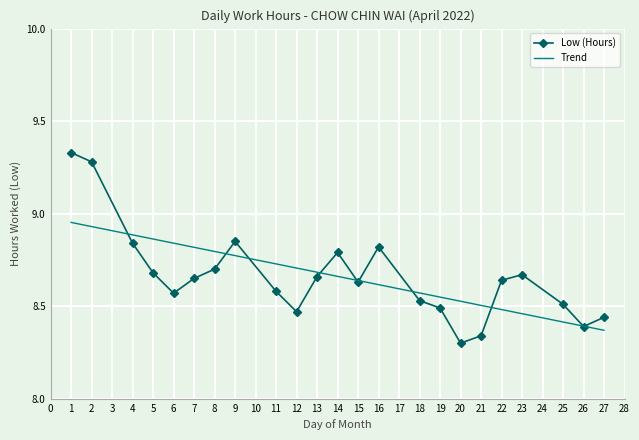

What is the value of the 5th point from the left?

8.6